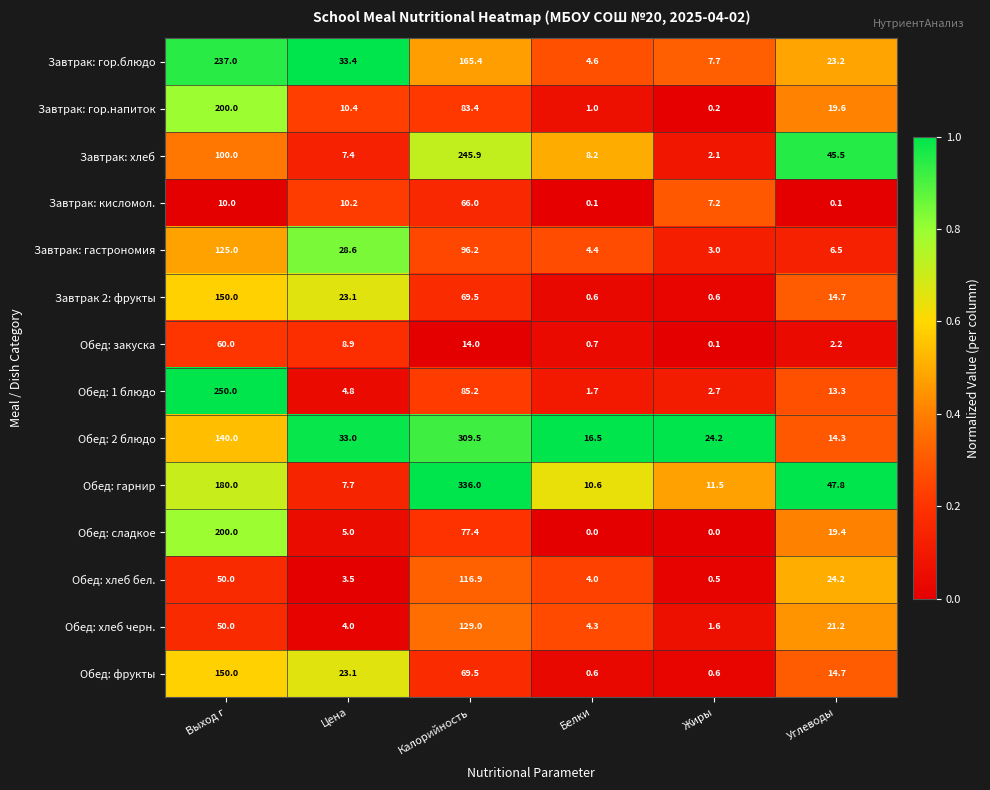

Which series changed the most between Выход г and Углеводы?

Обед: 1 блюдо